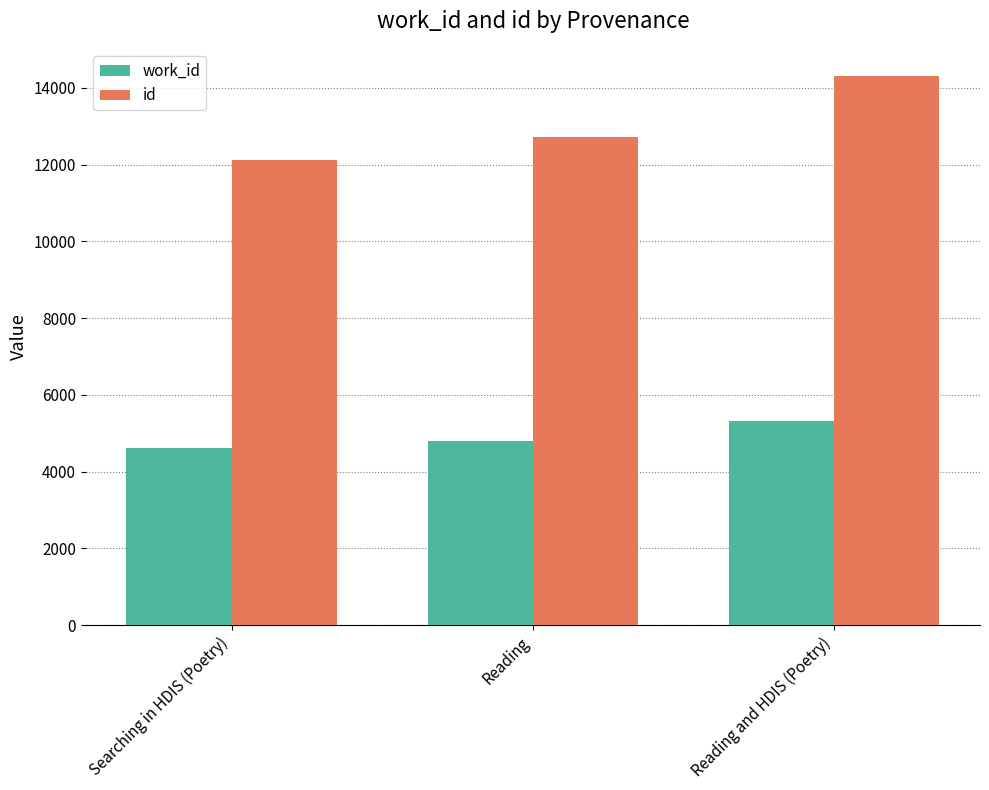

How many bars are there in each group?

2